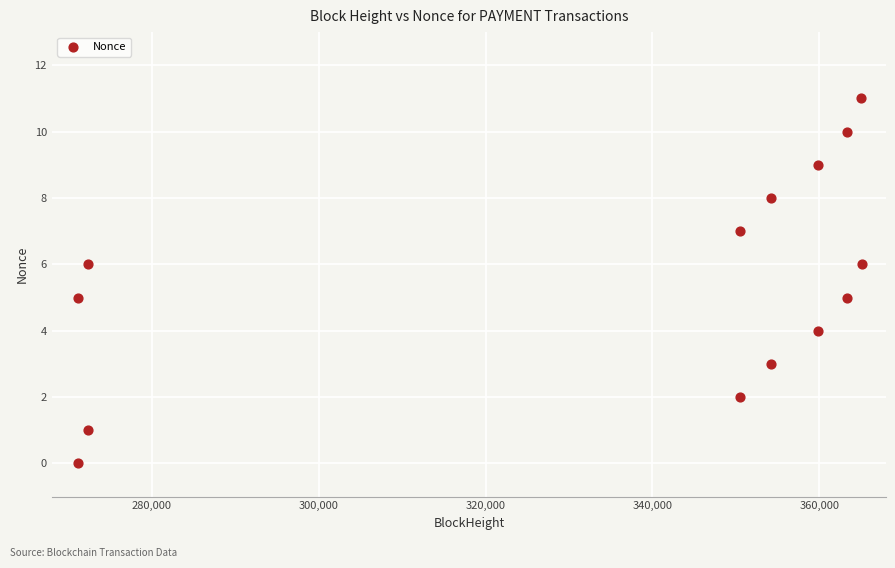

What is the range of X values (max minus min)?

93968